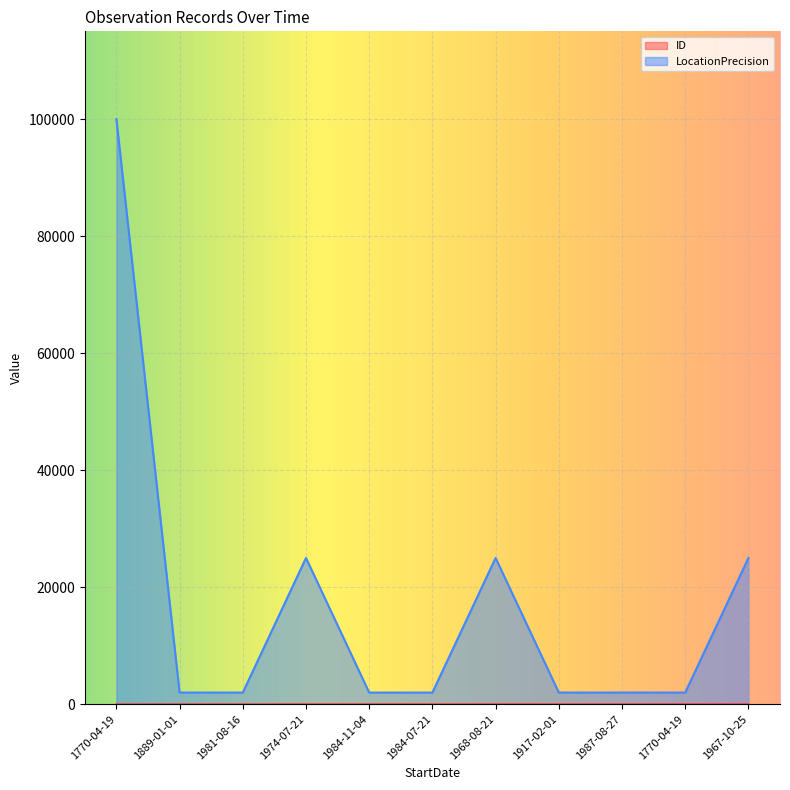

Which category has the highest value in the ID series?

1967-10-25